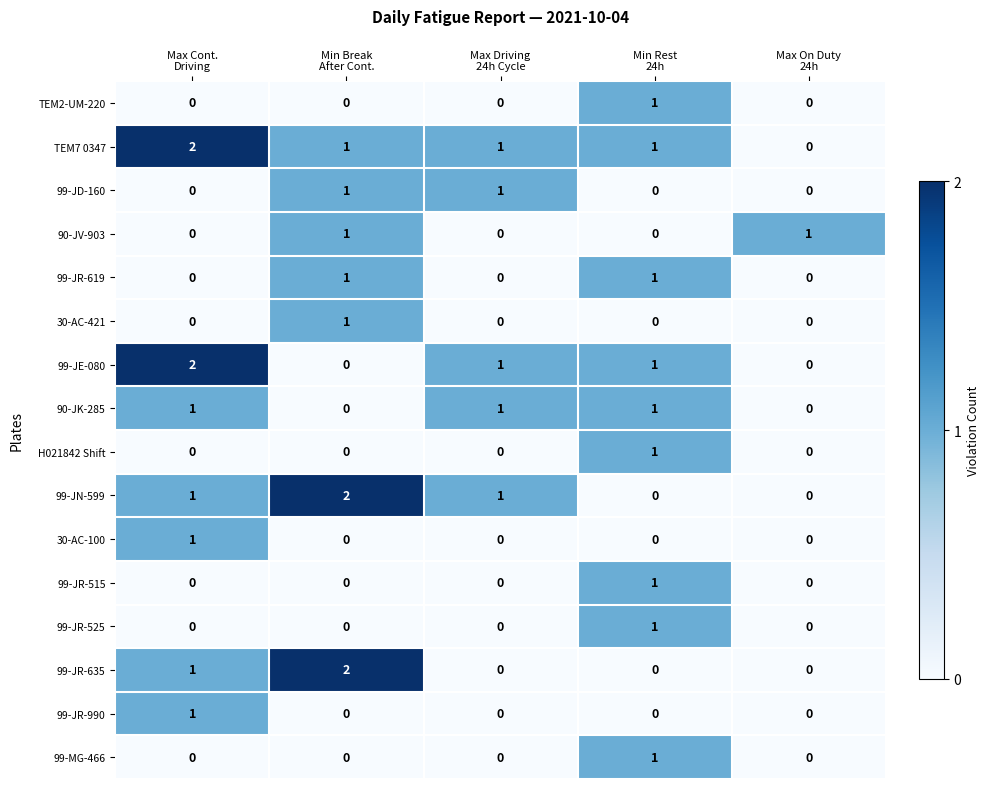

Which series has the largest total across all categories?

TEM7 0347